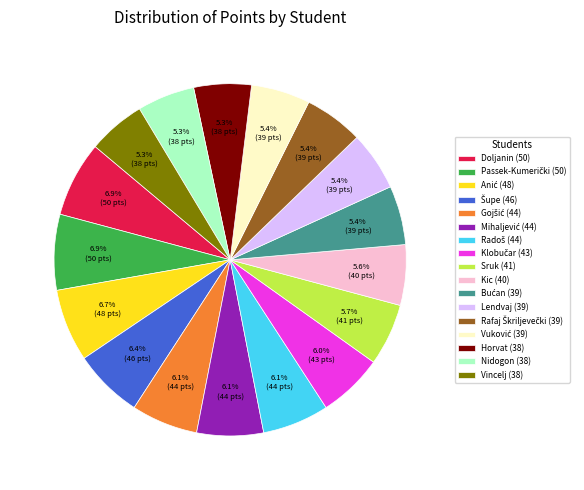

How many slices are in this pie chart?

17